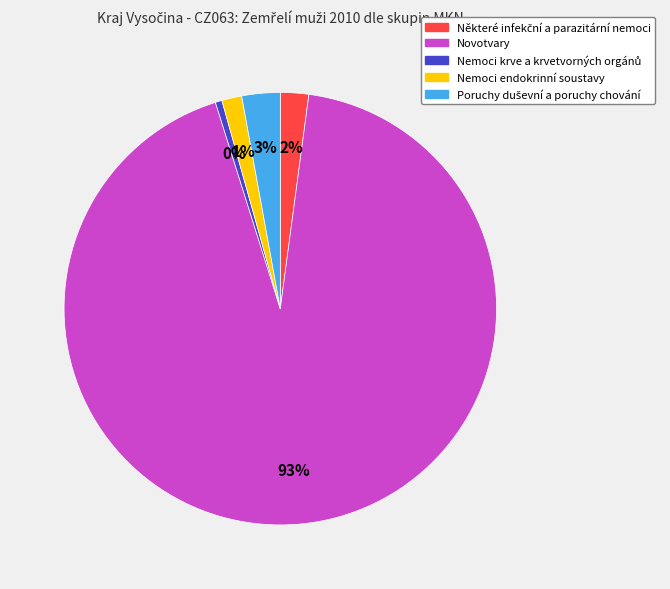

What is the majority slice?

Novotvary